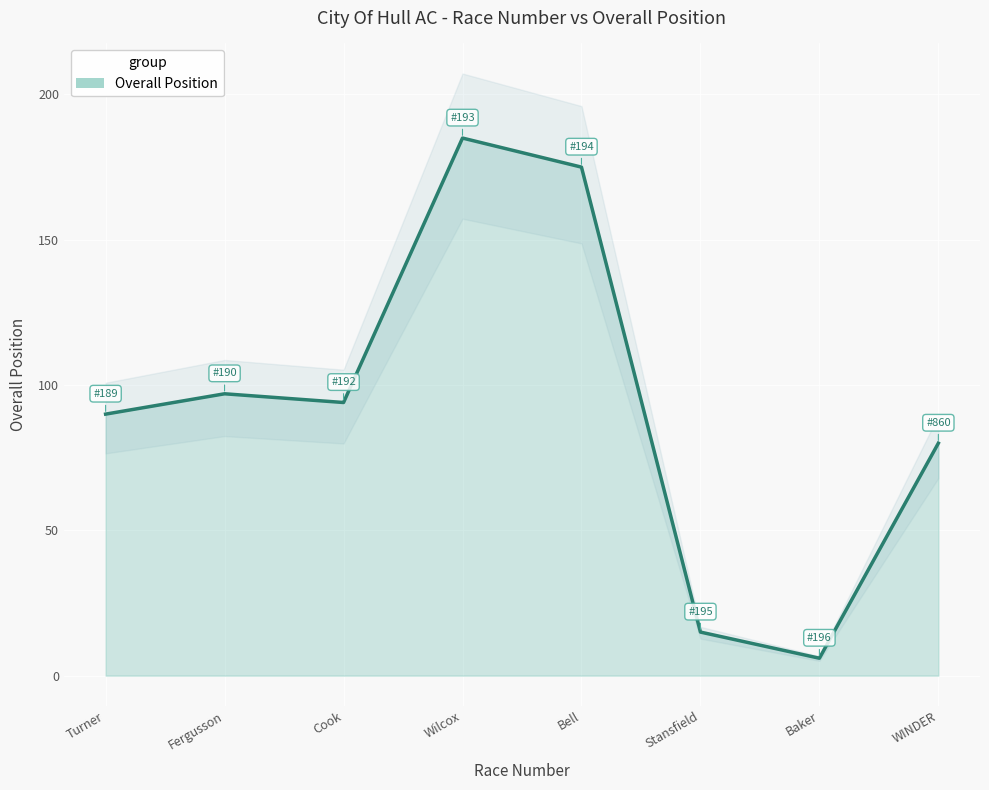

Where is the data nearest to the value 95?

Cook